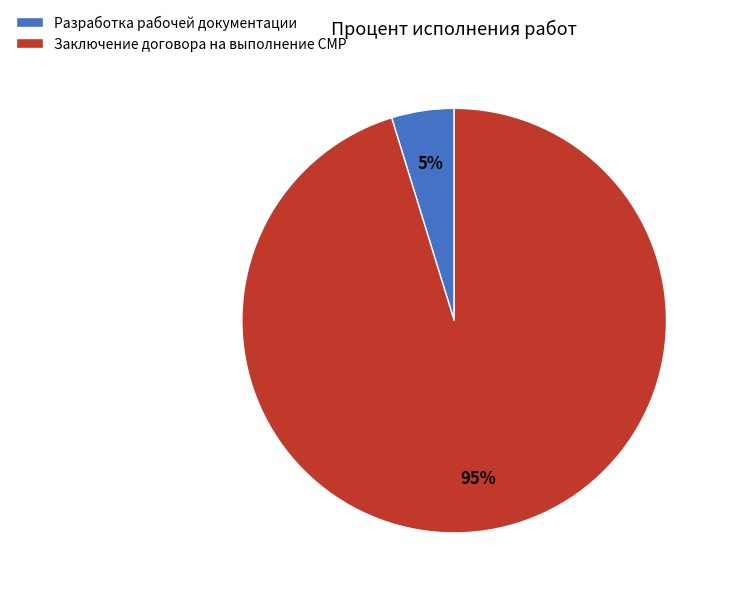

Which slice is the largest?

Заключение договора на выполнение СМР